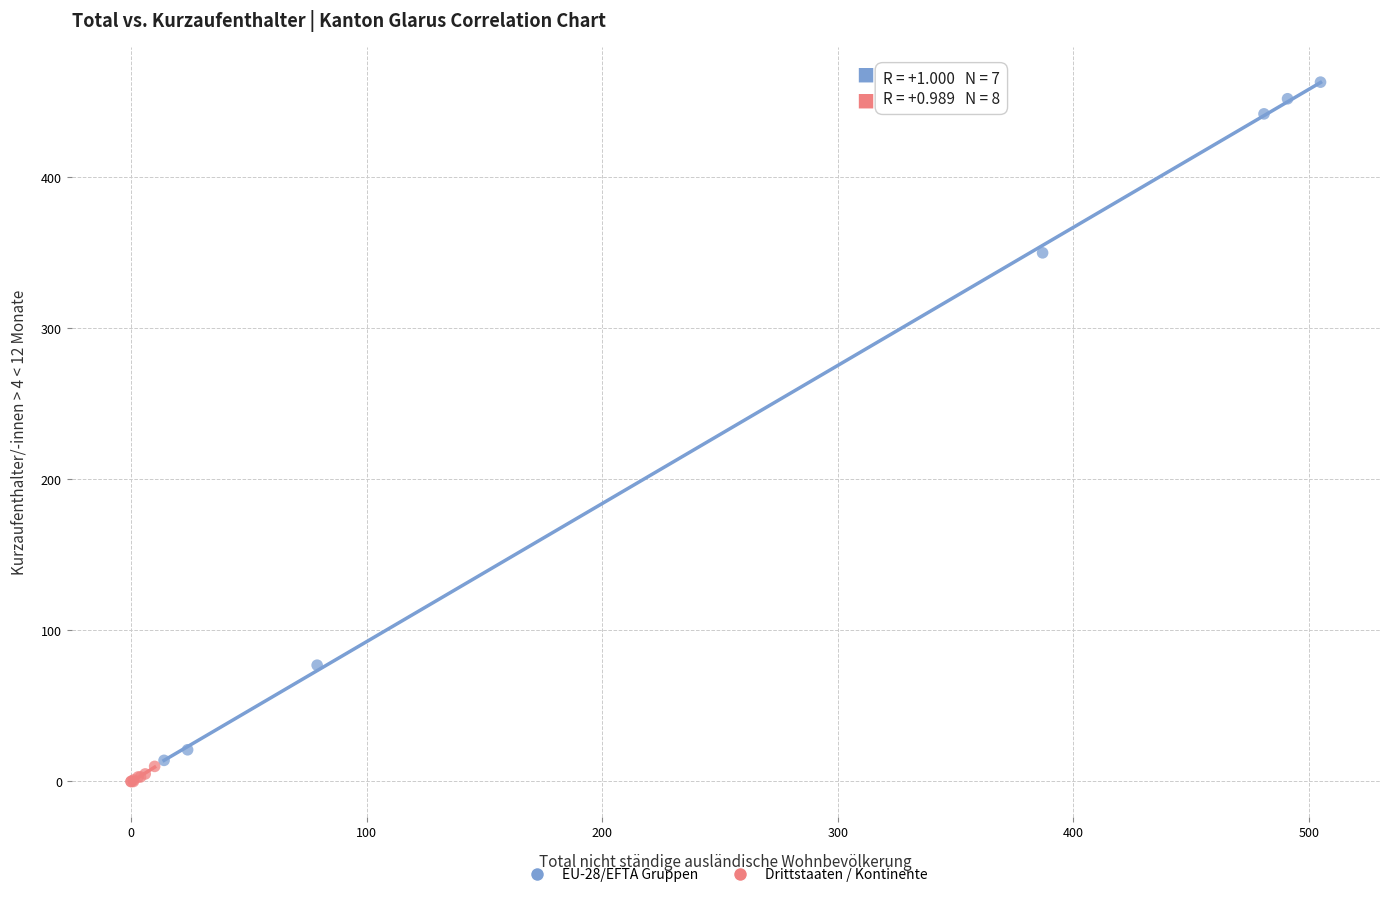

Which series reaches the maximum Y coordinate?

EU-28/EFTA Gruppen